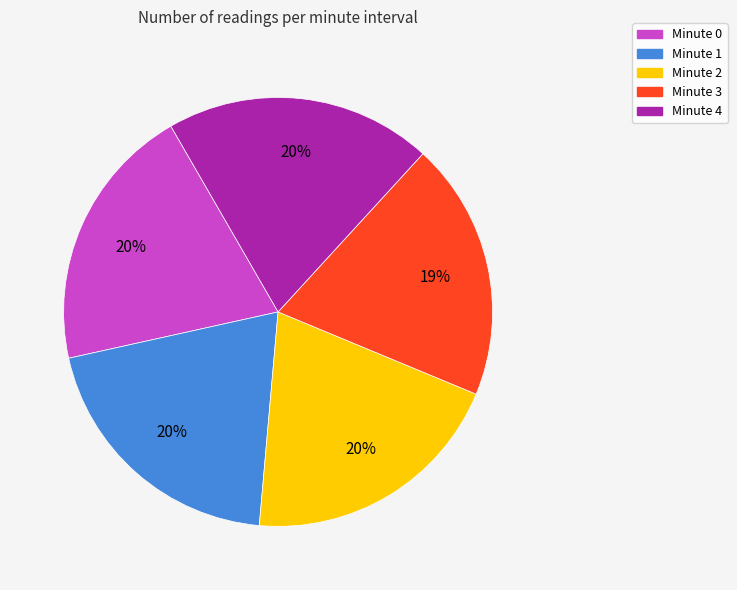

To the nearest percent, what is the difference between the largest and smallest slice percentages?

1%